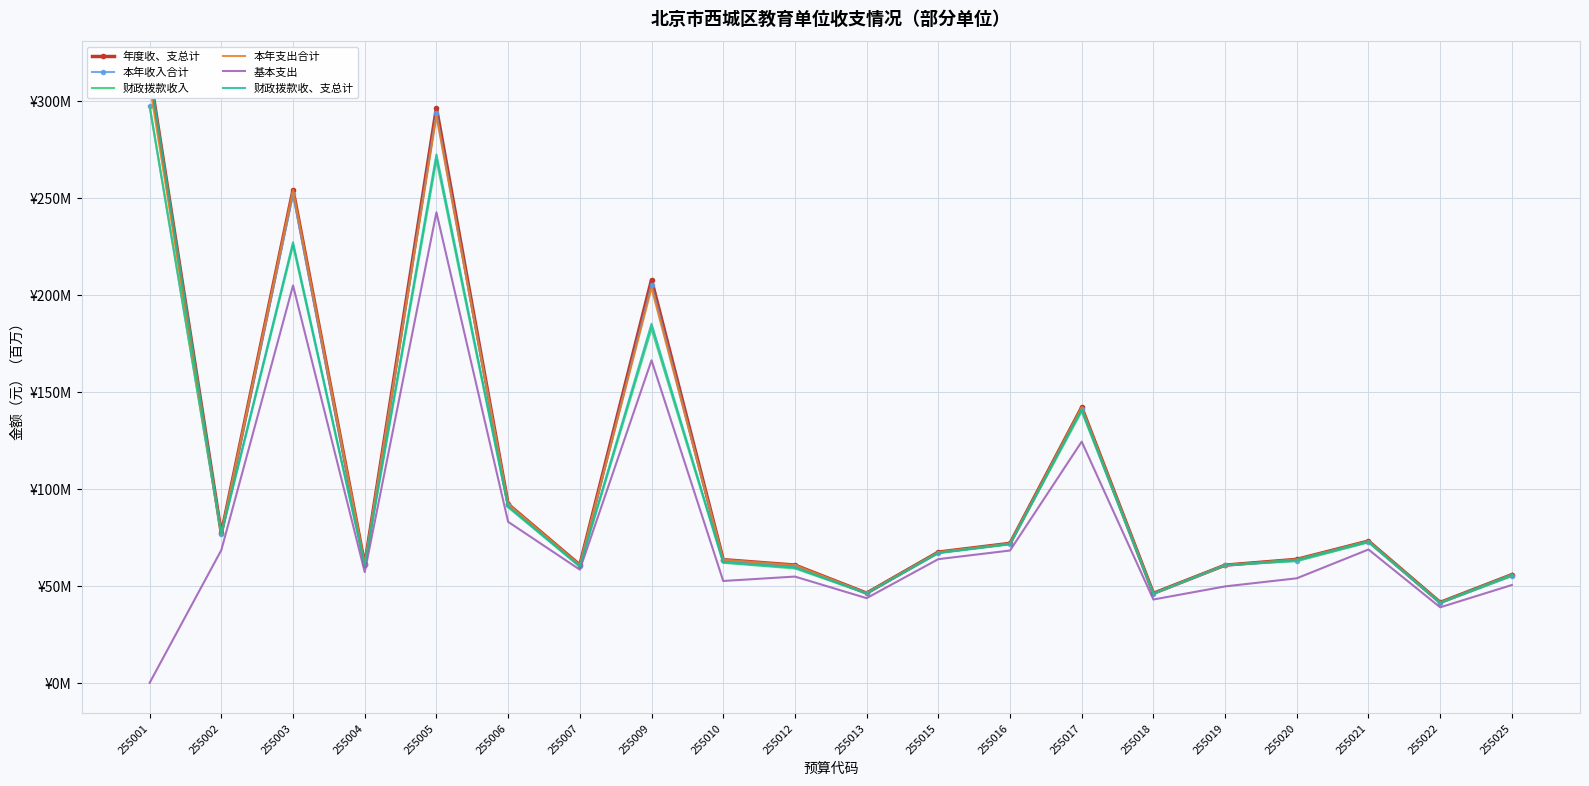

Reading right to left, what are all the values shown in this chart?

年度收、支总计: 255025=55.9	255022=41.5	255021=73.2	255020=63.7	255019=60.7	255018=46.2	255017=142.2	255016=72.0	255015=67.5	255013=46.3	255012=60.8	255010=63.6	255009=208.0	255007=60.9	255006=92.2	255005=296.7	255004=61.1	255003=254.4	255002=77.1	255001=315.3
本年收入合计: 255025=55.2	255022=41.3	255021=72.7	255020=63.0	255019=60.7	255018=45.9	255017=141.1	255016=71.7	255015=67.2	255013=46.3	255012=60.3	255010=63.2	255009=205.5	255007=60.2	255006=91.8	255005=293.9	255004=60.7	255003=252.1	255002=76.7	255001=297.6
财政拨款收入: 255025=55.2	255022=41.2	255021=72.5	255020=62.8	255019=60.7	255018=45.9	255017=140.1	255016=71.5	255015=66.9	255013=46.1	255012=59.0	255010=61.9	255009=182.8	255007=59.9	255006=90.6	255005=269.9	255004=60.5	255003=225.8	255002=76.5	255001=297.6
本年支出合计: 255025=55.9	255022=41.5	255021=73.2	255020=63.7	255019=60.7	255018=46.2	255017=142.2	255016=71.9	255015=67.5	255013=46.3	255012=60.8	255010=63.6	255009=203.8	255007=60.9	255006=92.2	255005=292.4	255004=61.1	255003=254.3	255002=76.8	255001=308.8
基本支出: 255025=50.5	255022=39.0	255021=68.8	255020=54.0	255019=49.8	255018=43.0	255017=124.5	255016=68.3	255015=63.8	255013=43.7	255012=54.8	255010=52.6	255009=166.4	255007=58.4	255006=83.1	255005=242.8	255004=57.2	255003=205.1	255002=68.5	255001=0.0
财政拨款收、支总计: 255025=55.9	255022=41.4	255021=73.0	255020=63.5	255019=60.7	255018=46.2	255017=141.2	255016=71.7	255015=67.2	255013=46.2	255012=59.5	255010=62.3	255009=185.3	255007=60.2	255006=91.0	255005=272.6	255004=60.9	255003=227.3	255002=76.8	255001=315.3